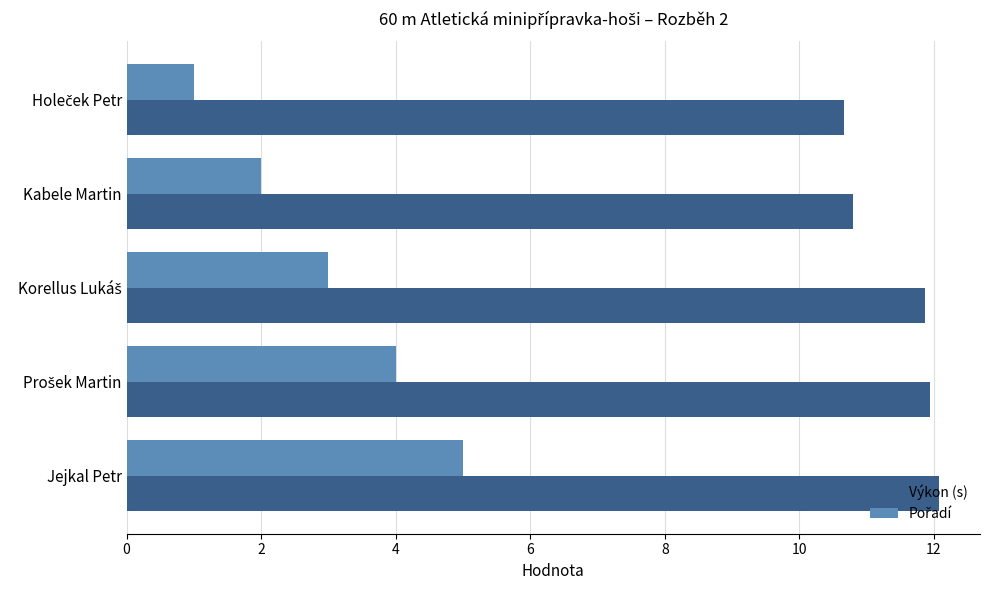

What is the spread (max minus min) of values at Jejkal Petr?

7.1